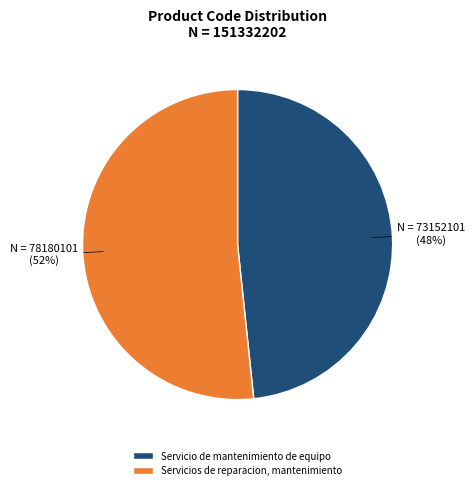

Which has a higher value, Servicios de reparacion, mantenimiento or Servicio de mantenimiento de equipo?

Servicios de reparacion, mantenimiento